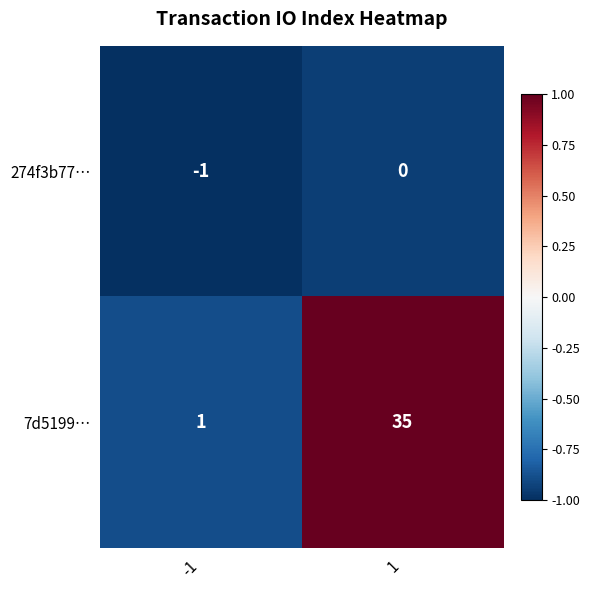

Reading left to right, what are all the values shown in this chart?

274f3b77…: -1	0
7d5199…: 1	35